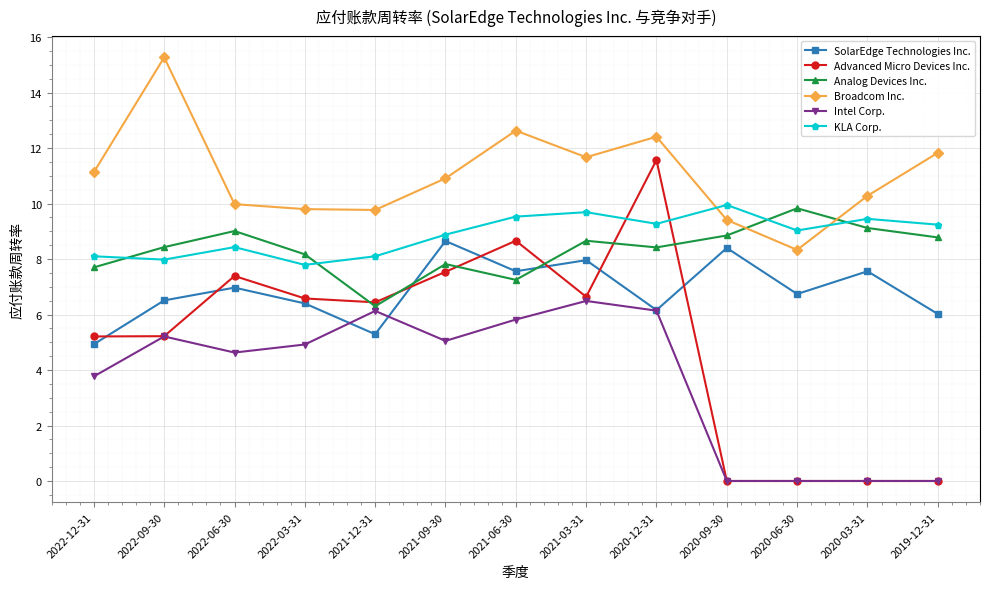

At which category is the sum across all series the highest?

2020-12-31